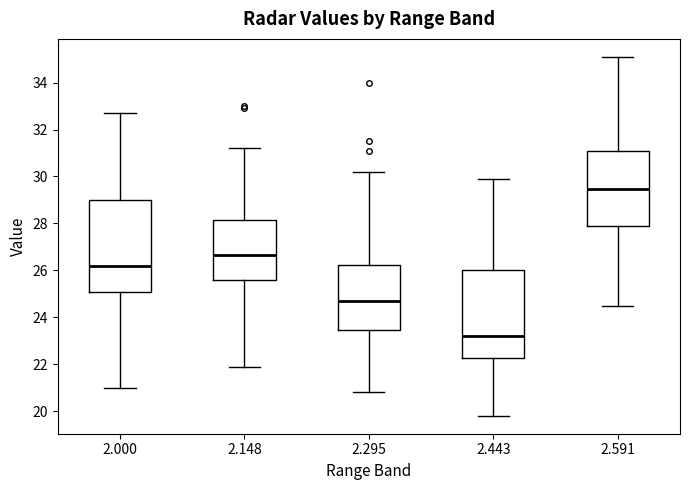

Reading left to right, read every box against the y-axis: the position of its median line, the range the box covers, and the ends of its whiskers. The values are not printed on the chart, so give them approximately, as read against the axis.

2.000: median 26.2, box 25.0 to 29.0, whiskers 21.0 to 32.8
2.148: median 26.6, box 25.6 to 28.2, whiskers 22.0 to 31.2
2.295: median 24.8, box 23.4 to 26.2, whiskers 20.8 to 30.2
2.443: median 23.2, box 22.2 to 26.0, whiskers 19.8 to 30.0
2.591: median 29.4, box 28.0 to 31.2, whiskers 24.6 to 35.2